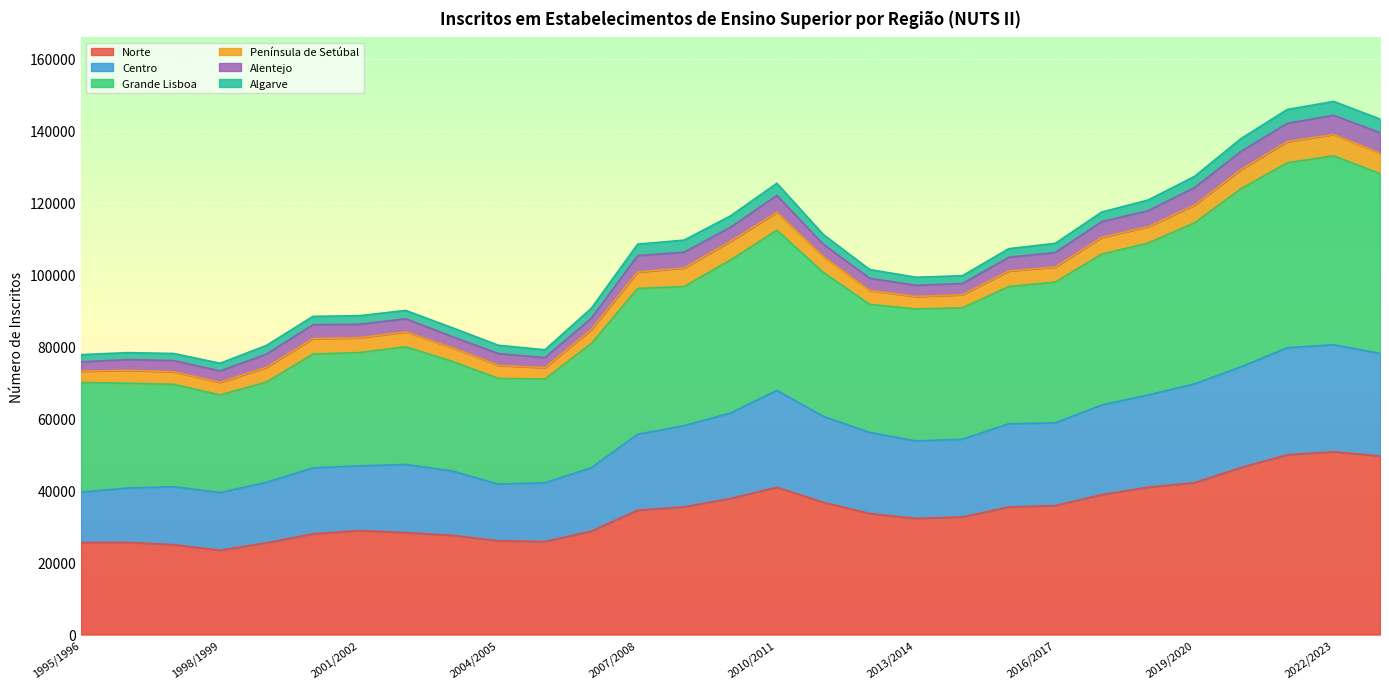

What is the average value of the Norte series?

34232